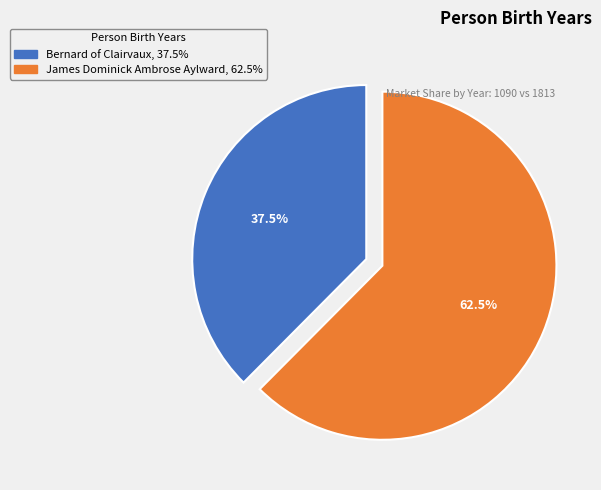

Combined, what portion of the pie is James Dominick Ambrose Aylward and Bernard of Clairvaux?

100.0%